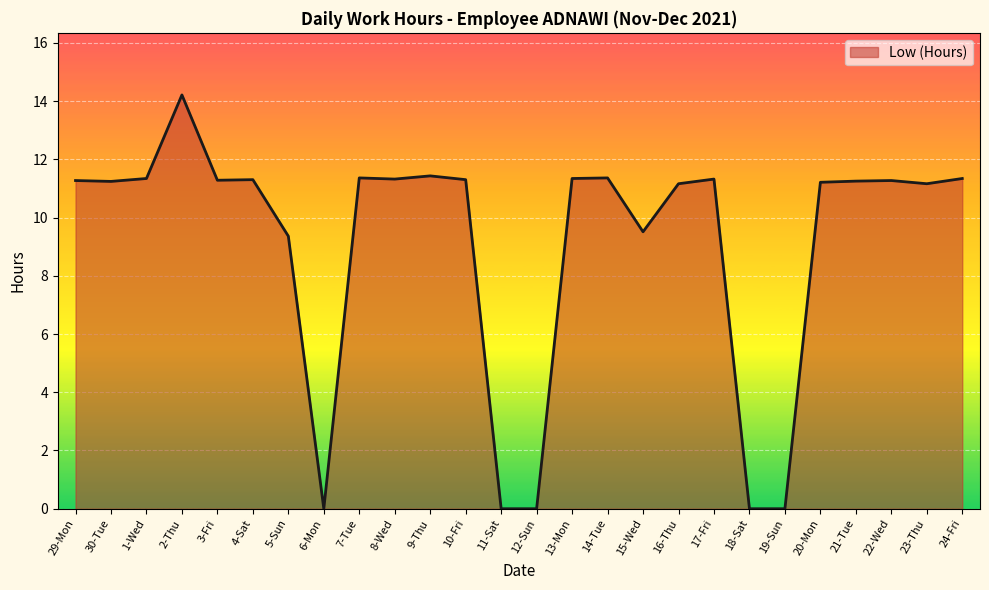

Which label corresponds to the largest value in the chart?

2-Thu